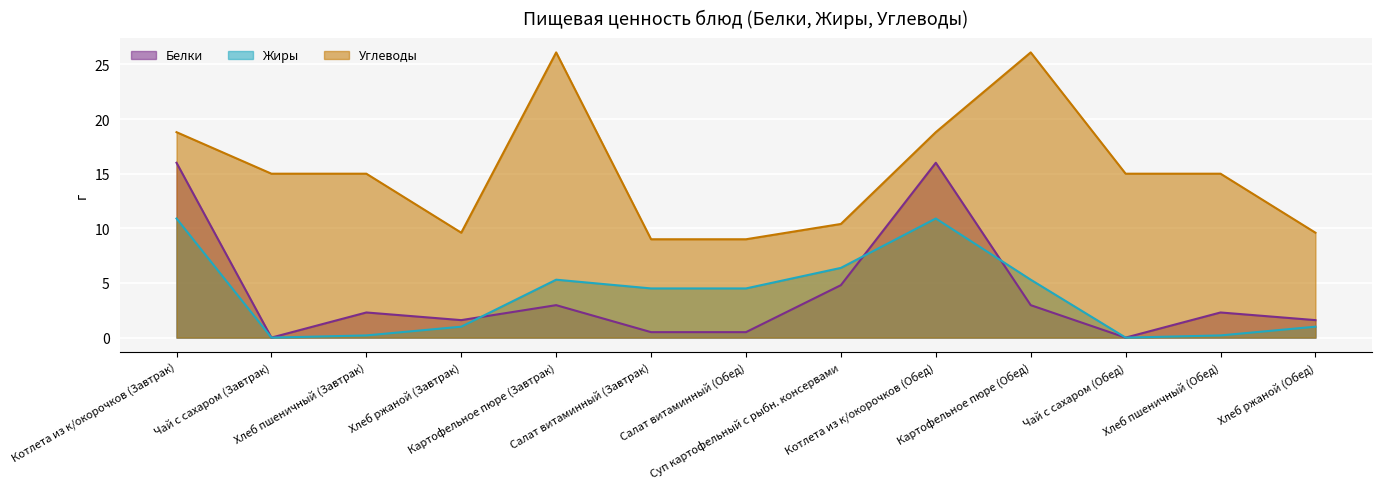

Which series has the widest spread of values?

Углеводы